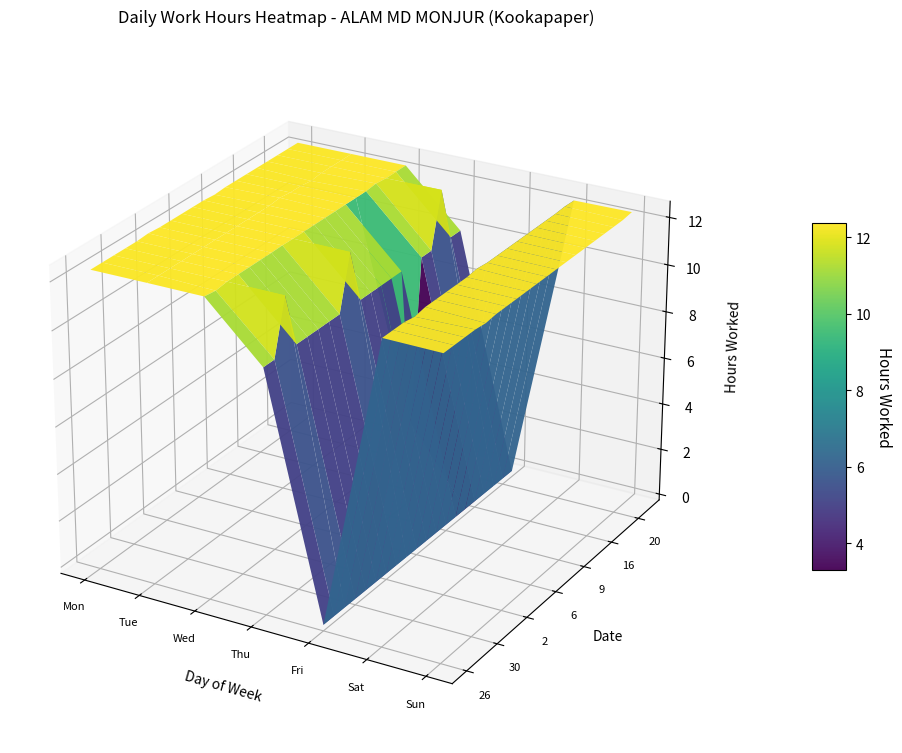

What is the total value across all series at Mon?

24.7